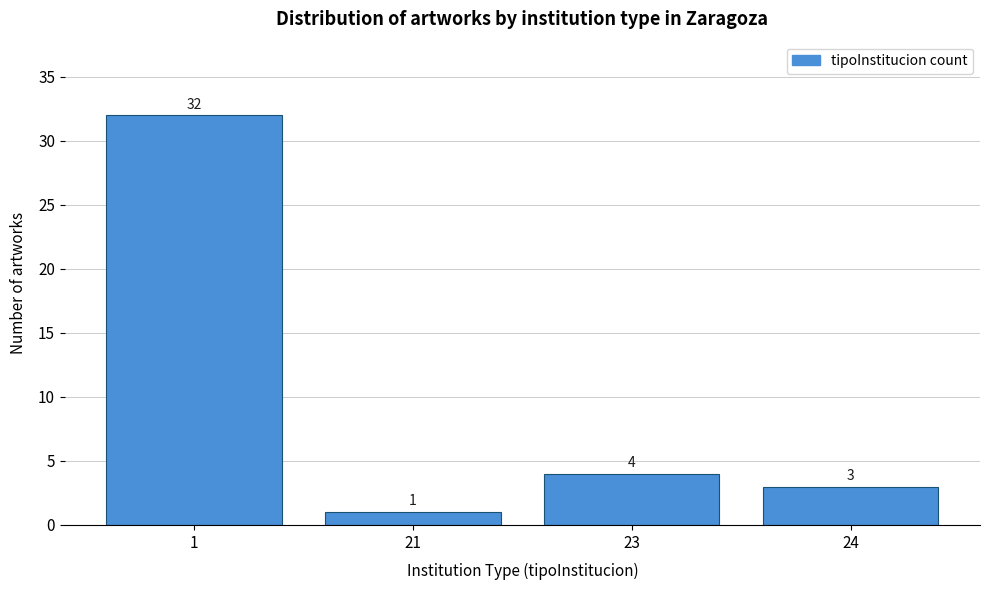

Reading right to left, list all the values displayed in this chart.

24=3	23=4	21=1	1=32